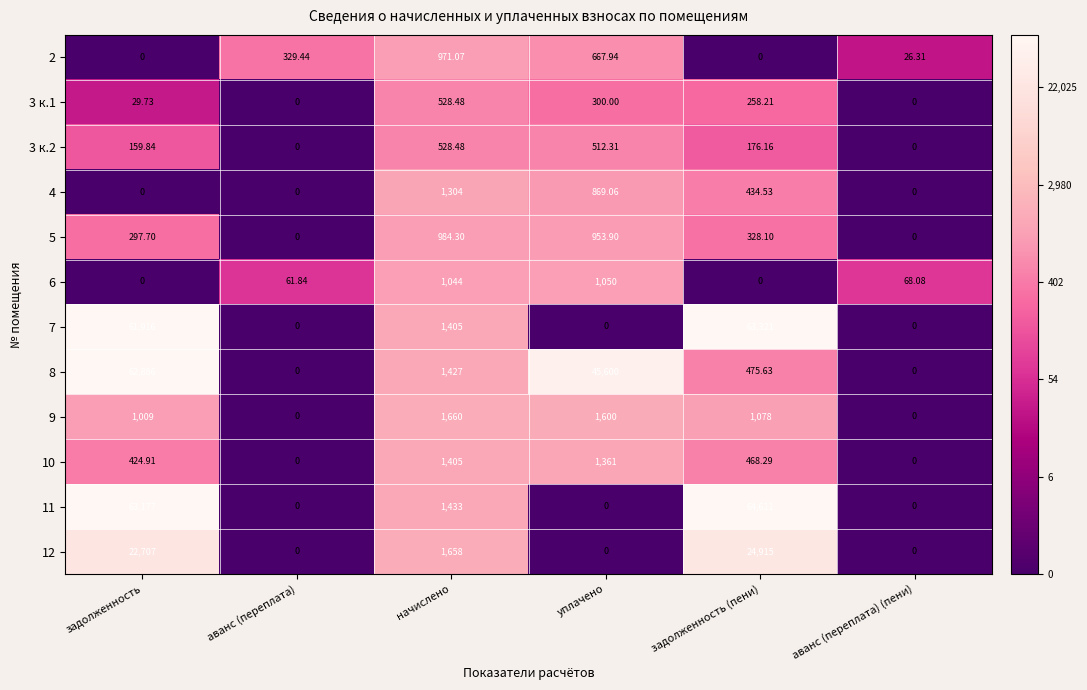

Count the number of data series in this chart.

12